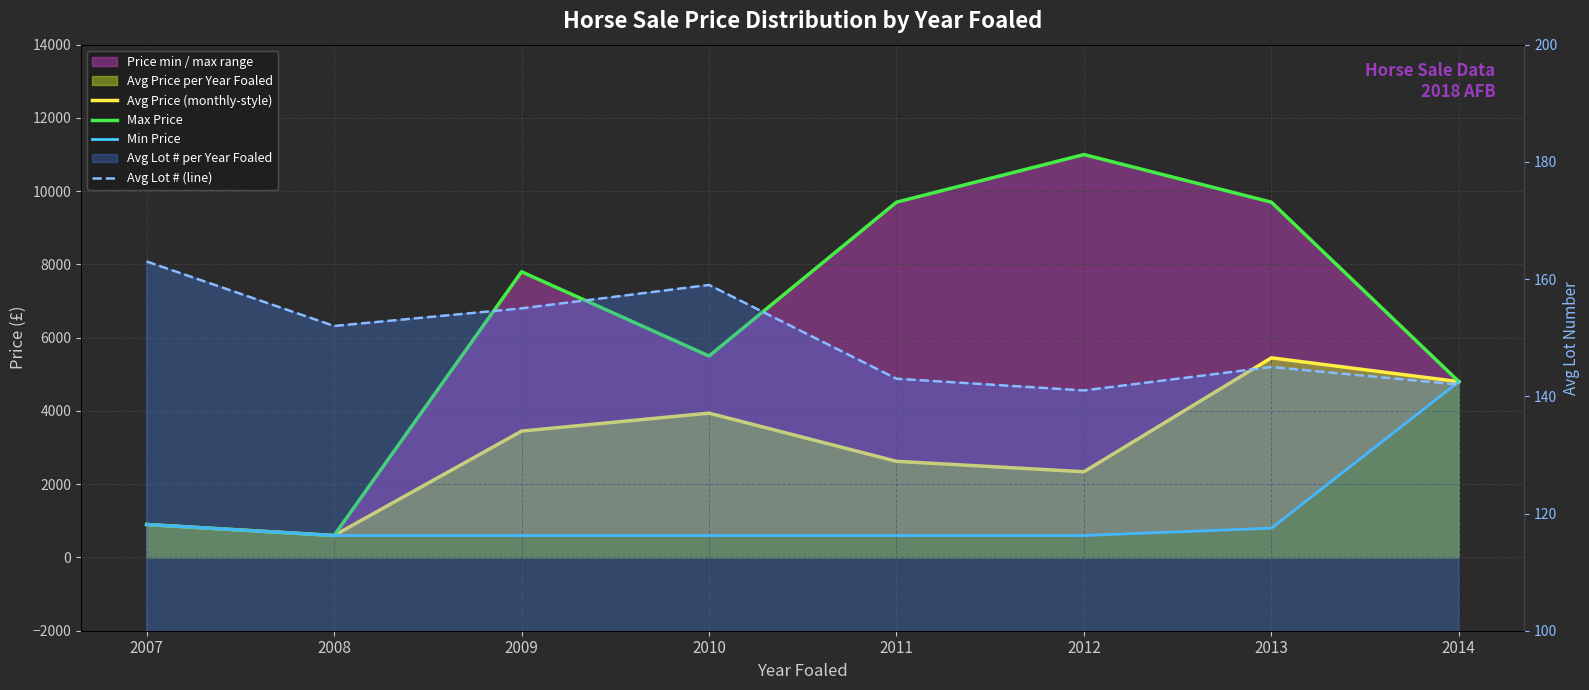

True or false: Avg Price (monthly-style) and Min Price cross at least once.

False